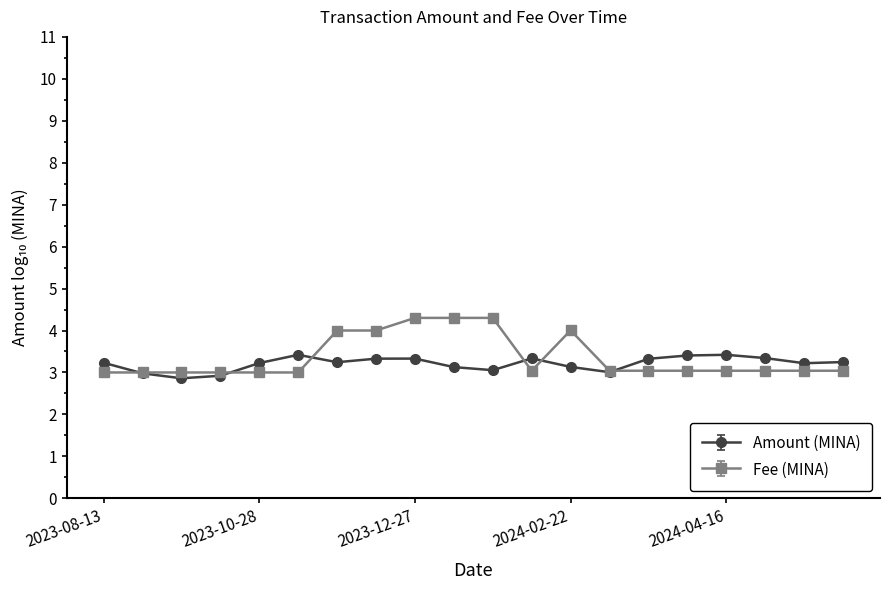

What is the smallest value displayed?

2.9